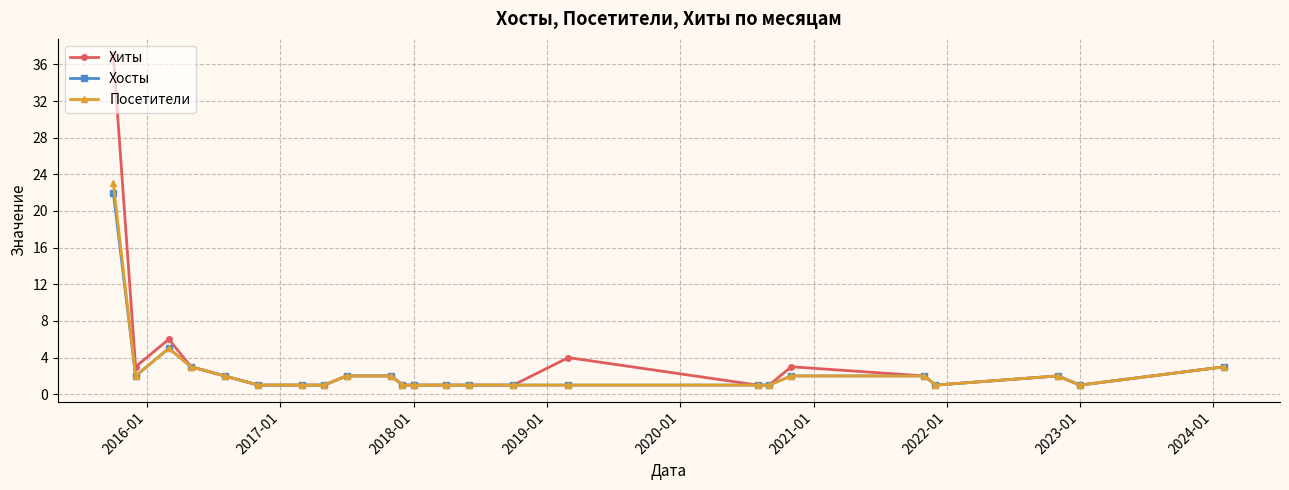

True or false: Хиты has more than 2 interior local peaks.

True